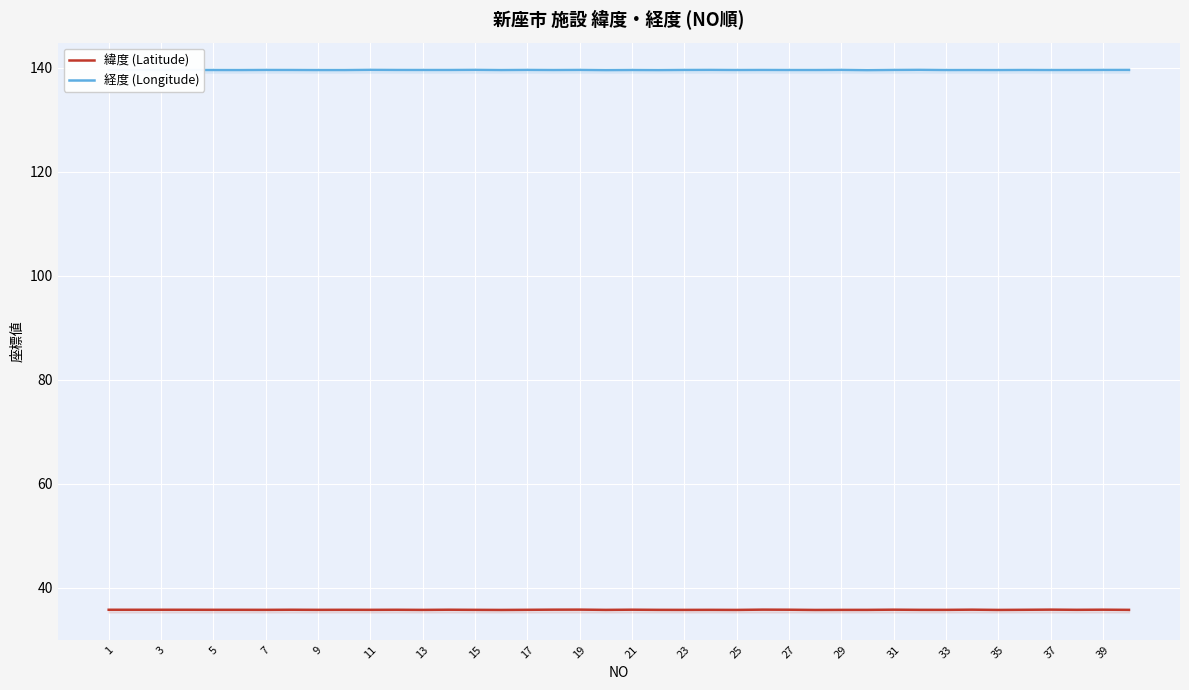

What is the sum of the 経度 (Longitude) values at 37 and 33?

279.1